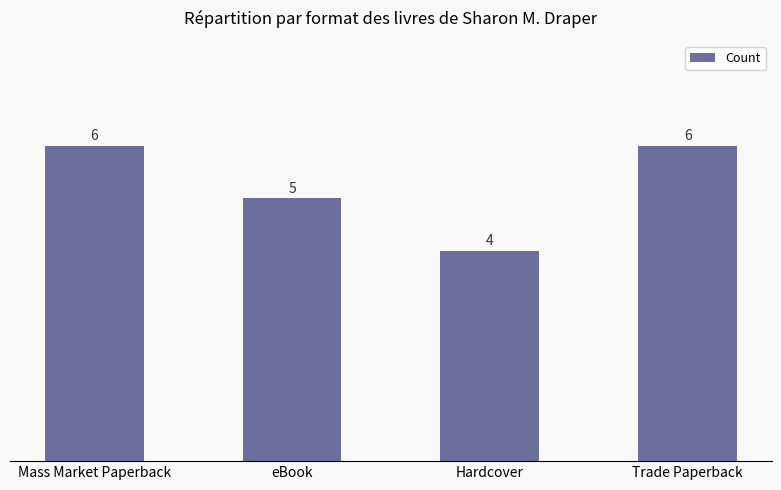

True or false: the data shows 6 at Mass Market Paperback.

True